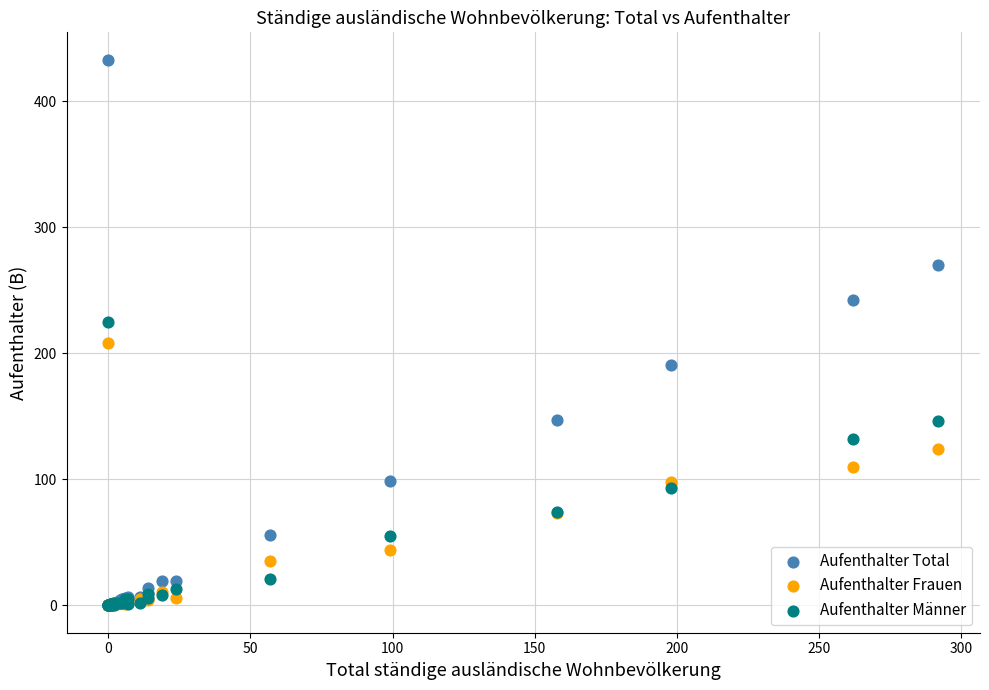

Which series reaches the maximum Y coordinate?

Aufenthalter Total